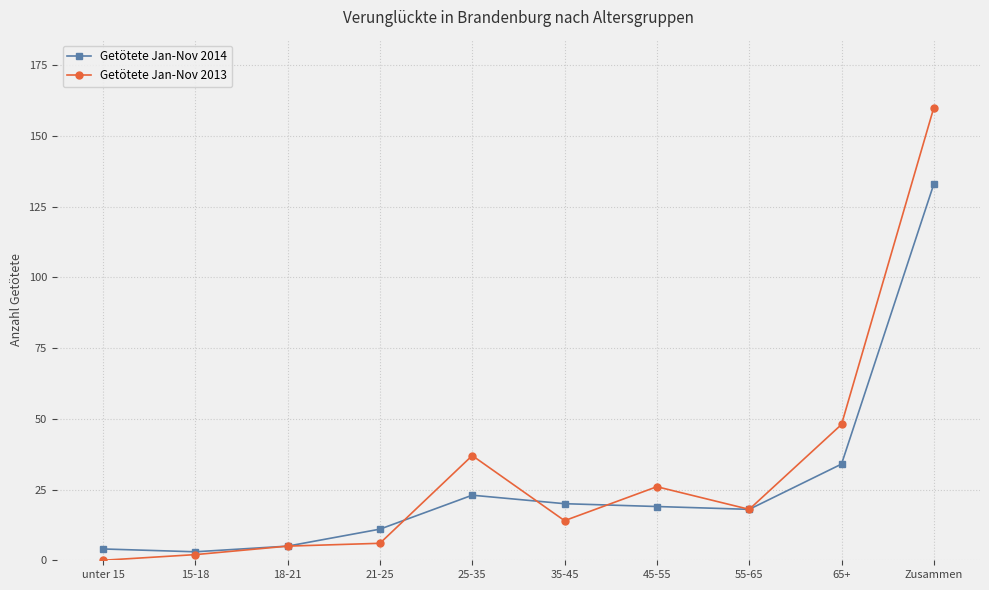

At which label does Getötete Jan-Nov 2013 first exceed 18?

25-35